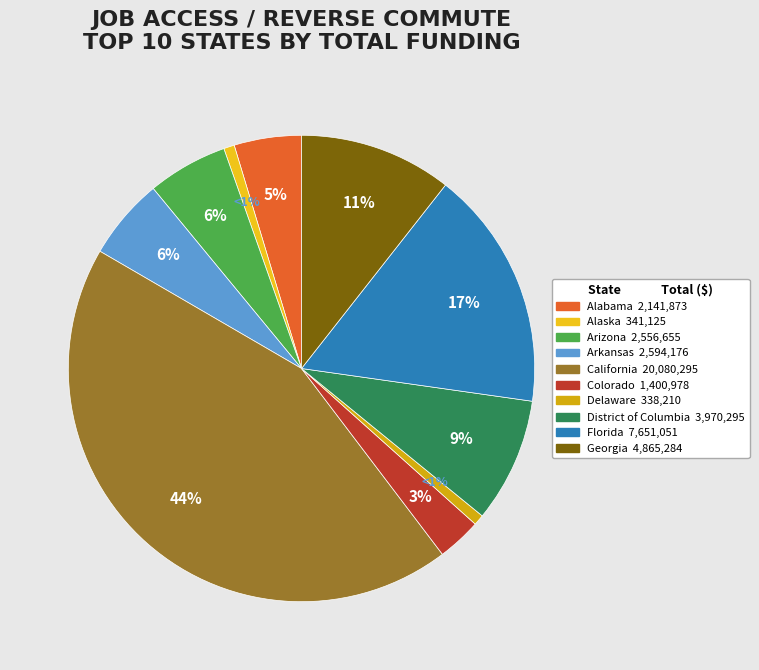

Is there a majority slice in this chart?

No